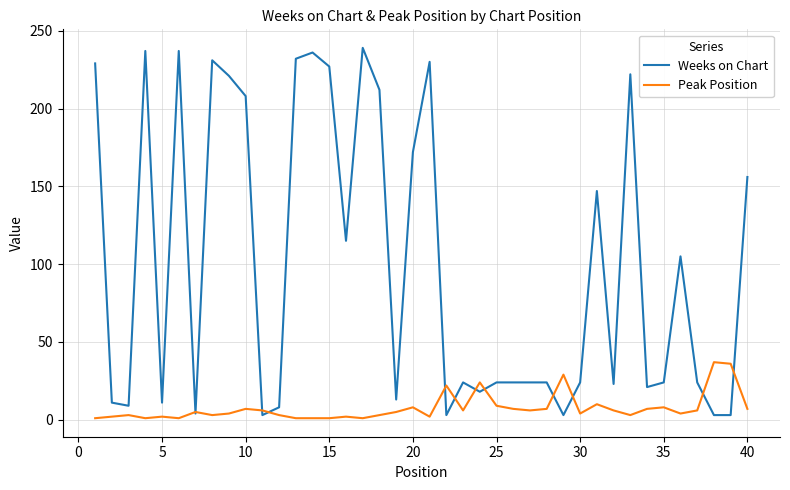

Which series has the widest spread of values?

Weeks on Chart